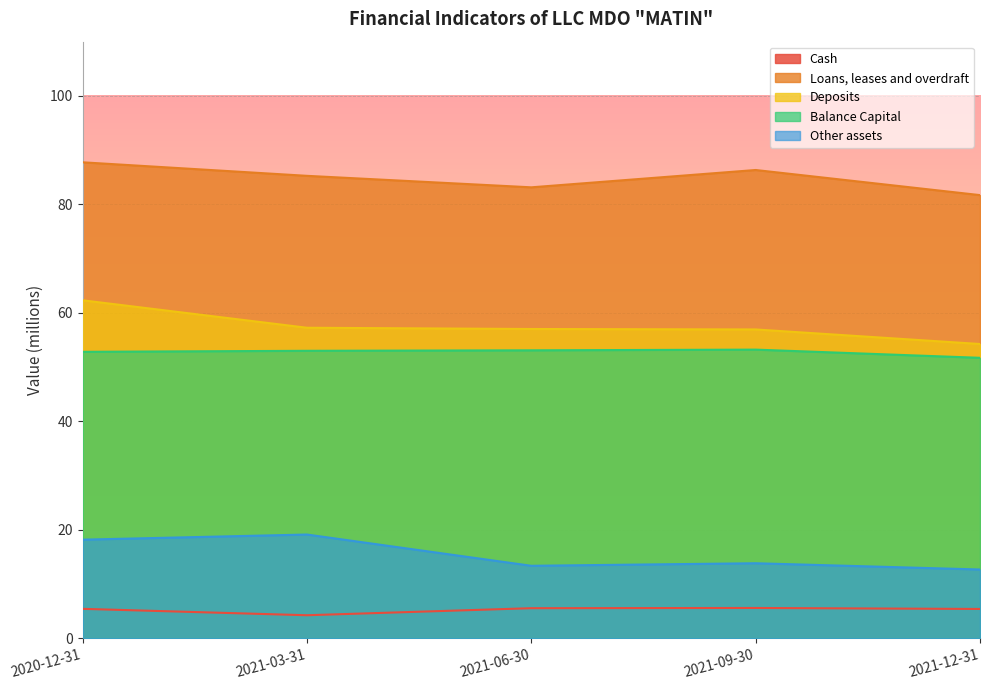

What value does the Other assets series have at 2021-12-31?

12.7